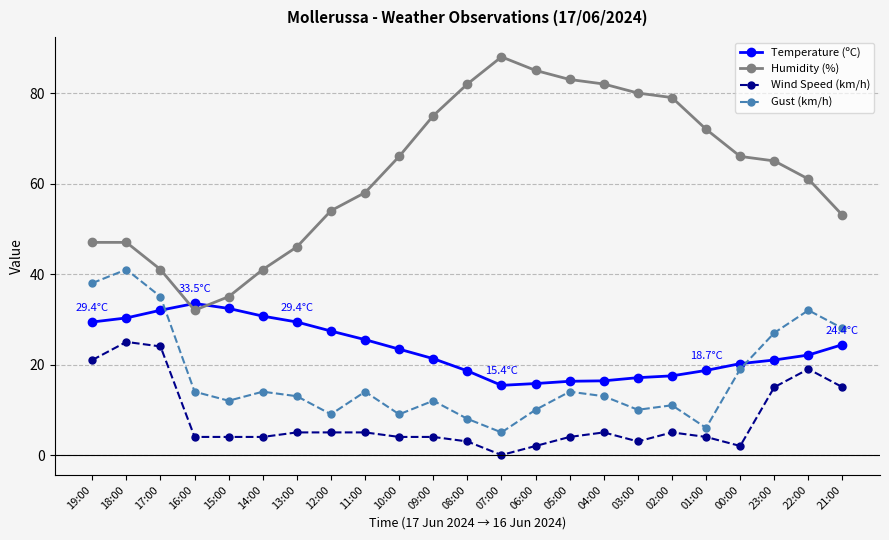

The value of Humidity (%) at 17:00 is 17.4. True or false?

False